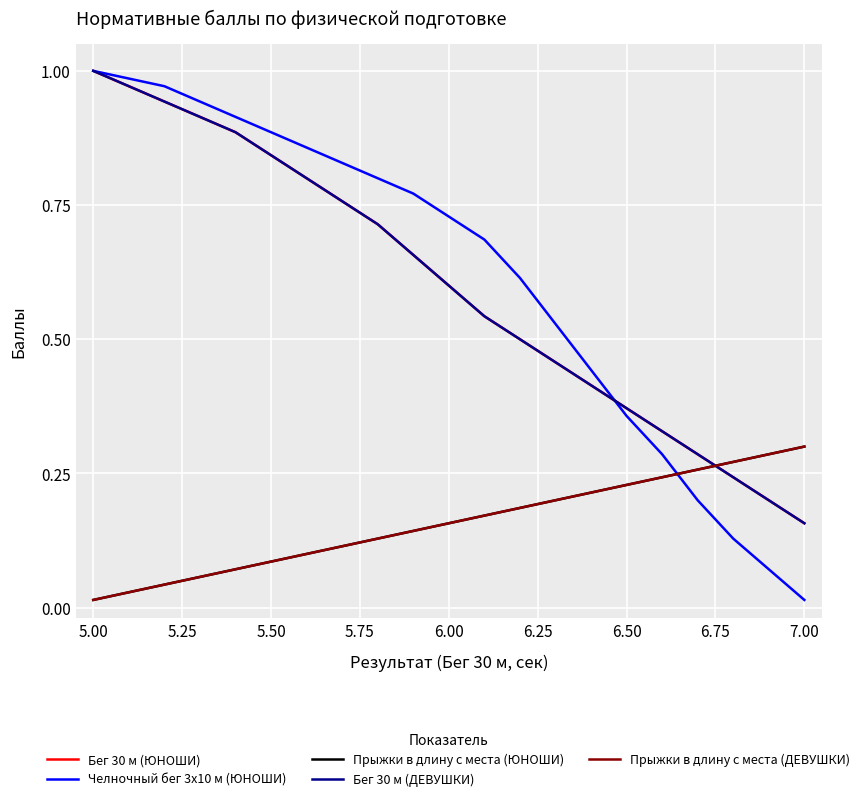

What is the value of the Бег 30 м (ЮНОШИ) point at the 20th from the left?

0.2